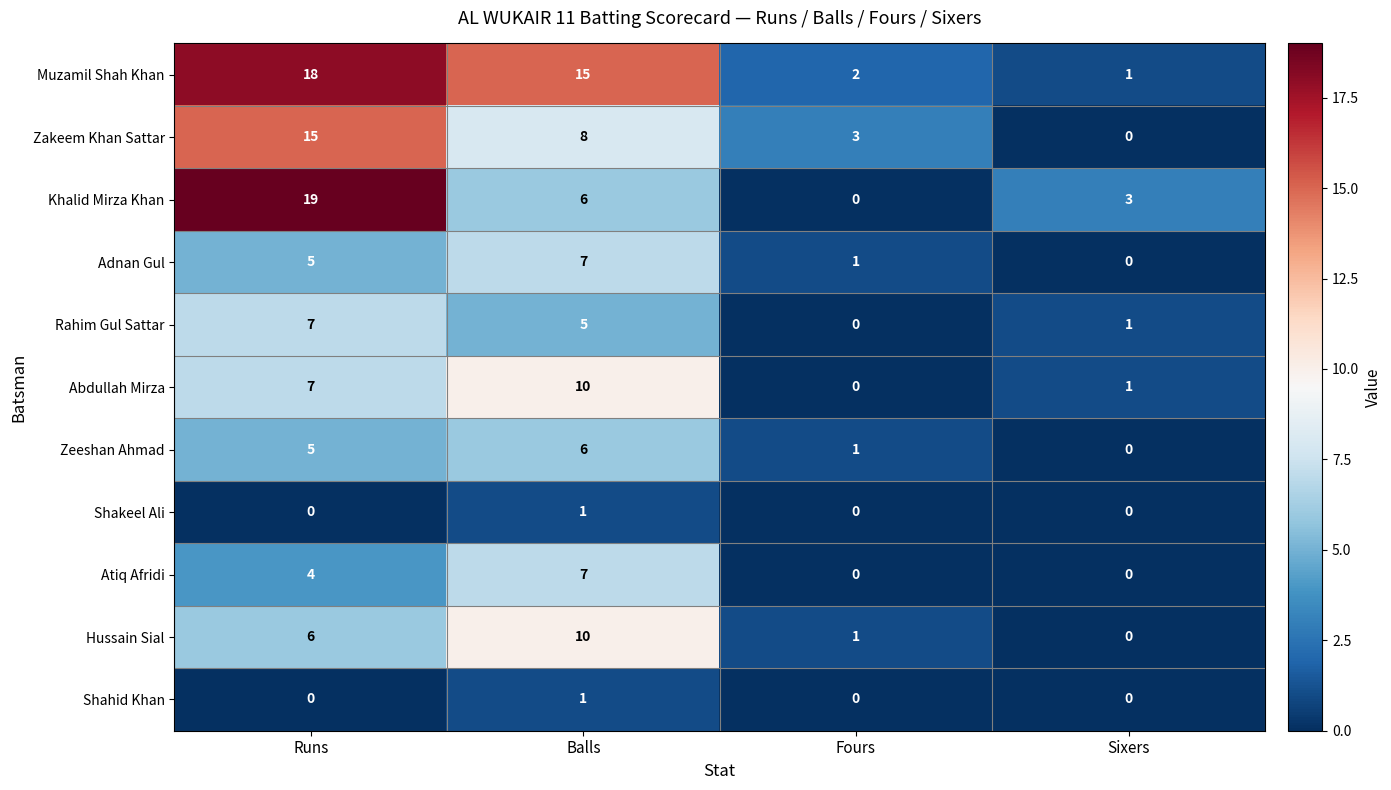

What is the difference between the Zakeem Khan Sattar values at Runs and Sixers?

15